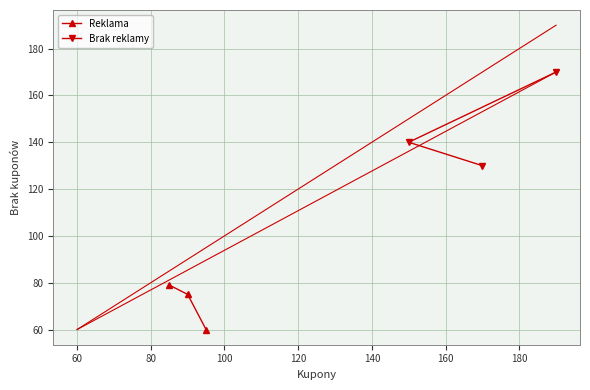

What is the lowest value of the Brak reklamy series?

130